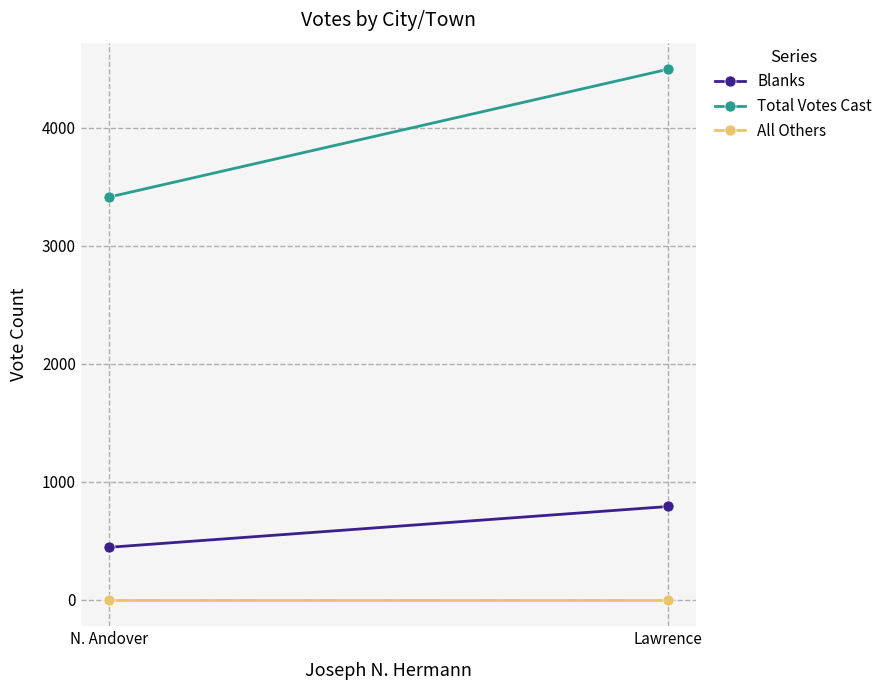

What position from the left is N. Andover?

2